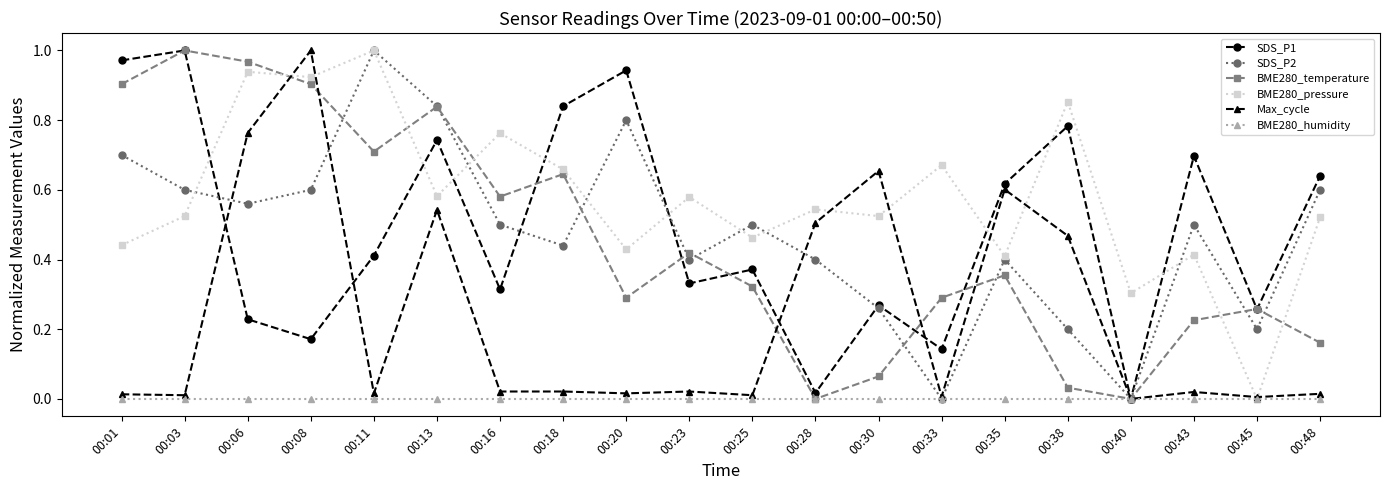

In BME280_temperature, how many points are lower than both neighbors (excluding endpoints)?

5